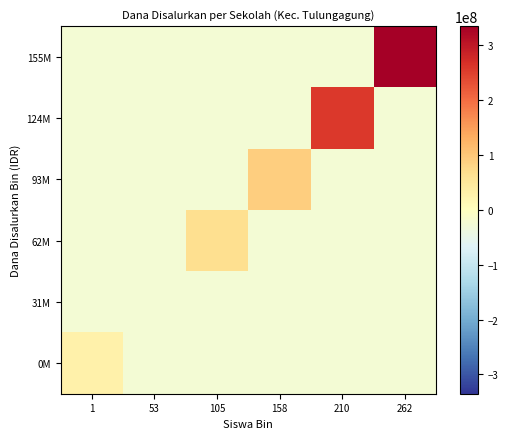

What is the total value across all series at 158?

-35375000.0